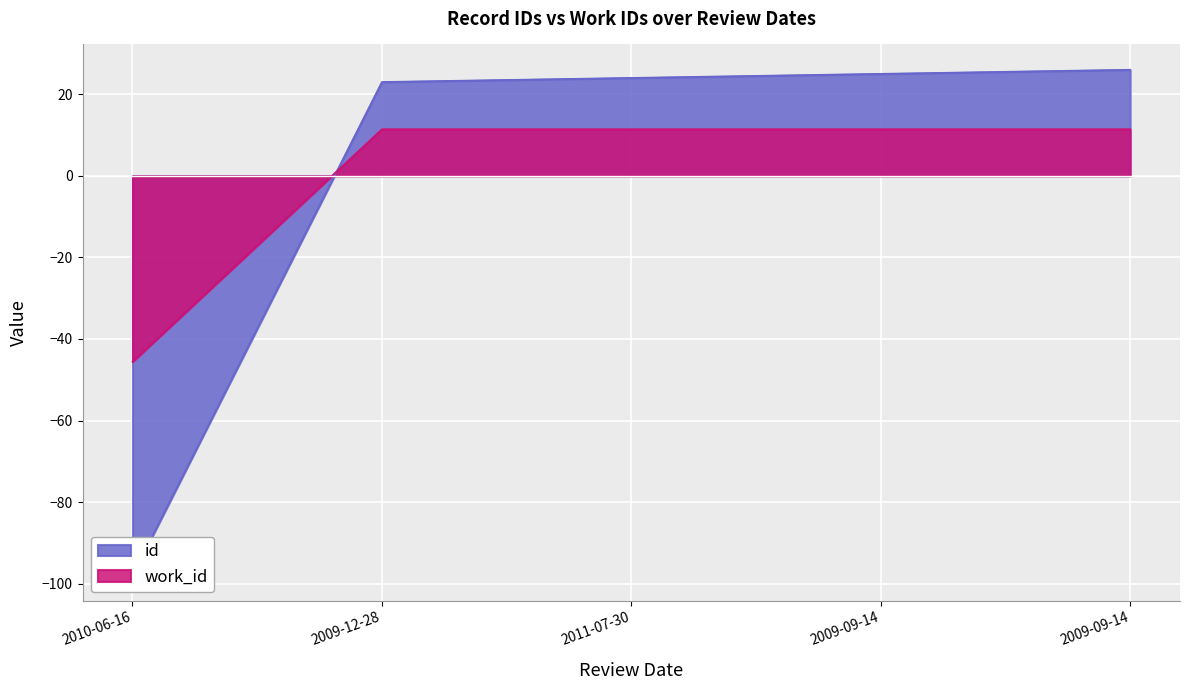

The id series shows 24.0 at 2011-07-30. True or false?

True